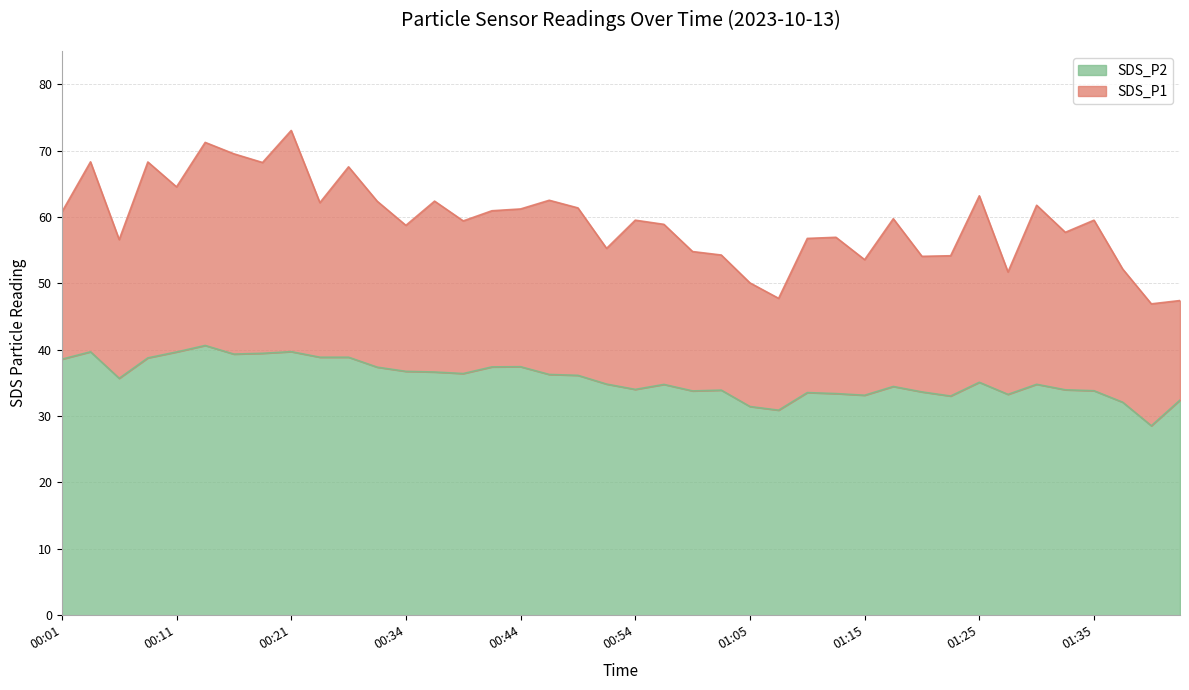

What position from the left is 00:11?

5